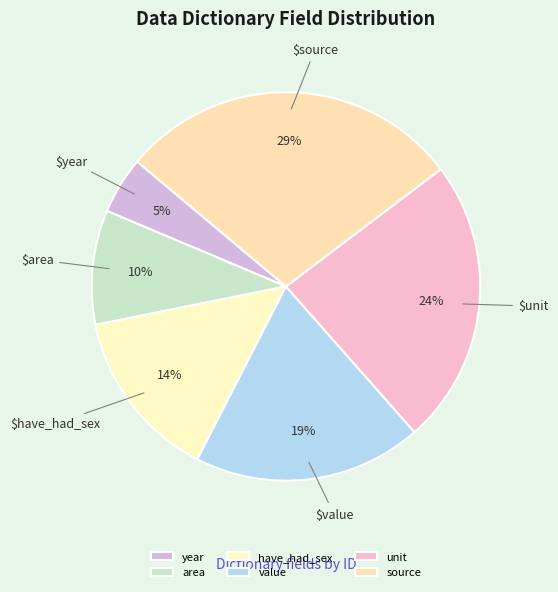

How much of the chart is everything except have_had_sex?

85.7%